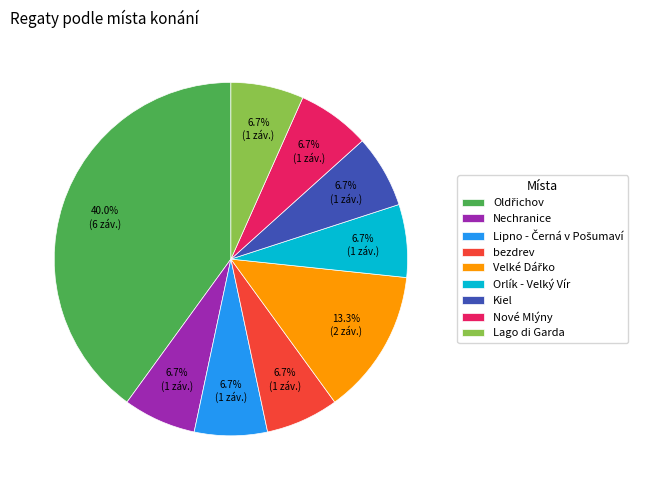

How much of the chart is everything except bezdrev?

93.3%